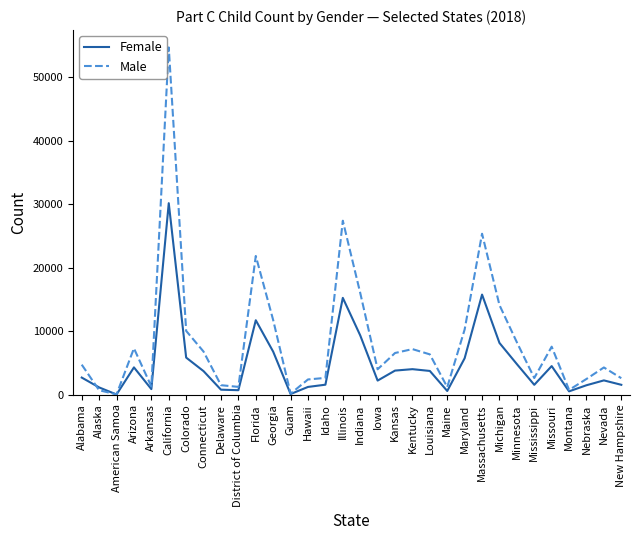

True or false: Female has a value of 11708 at Florida.

True